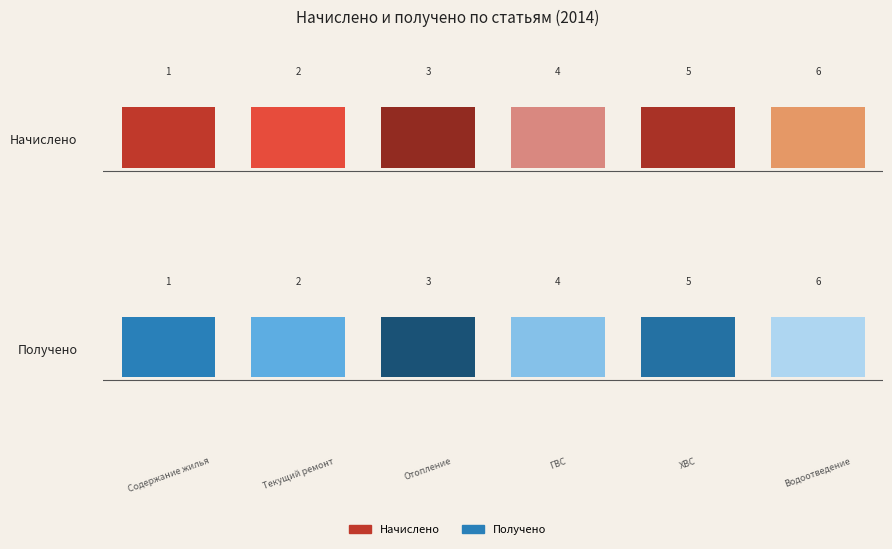

Which has a higher value, ГВС or Содержание жилья?

ГВС